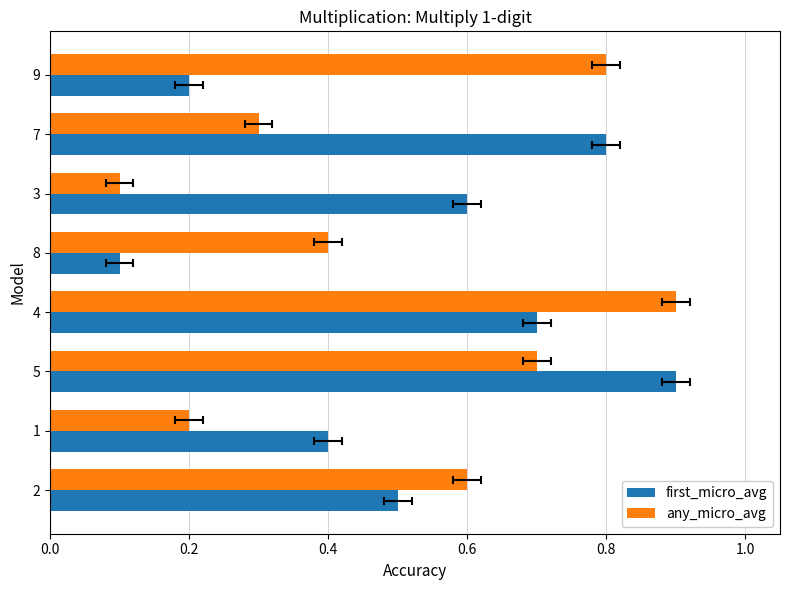

True or false: first_micro_avg has a value of 0.0 at 8.

False